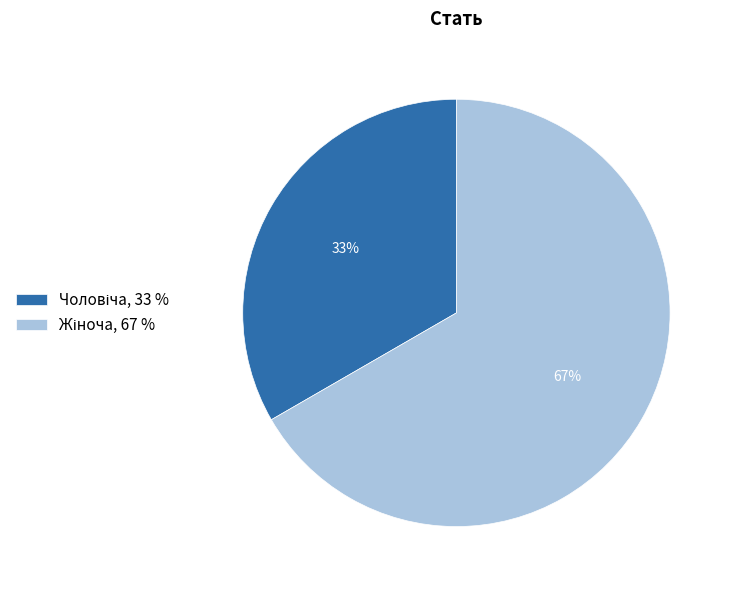

How many slices are in this pie chart?

2